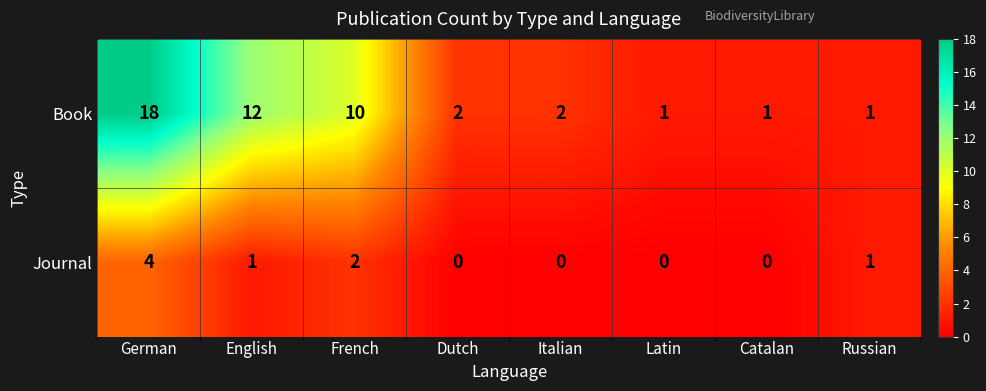

The Journal series shows 1 at French. True or false?

False